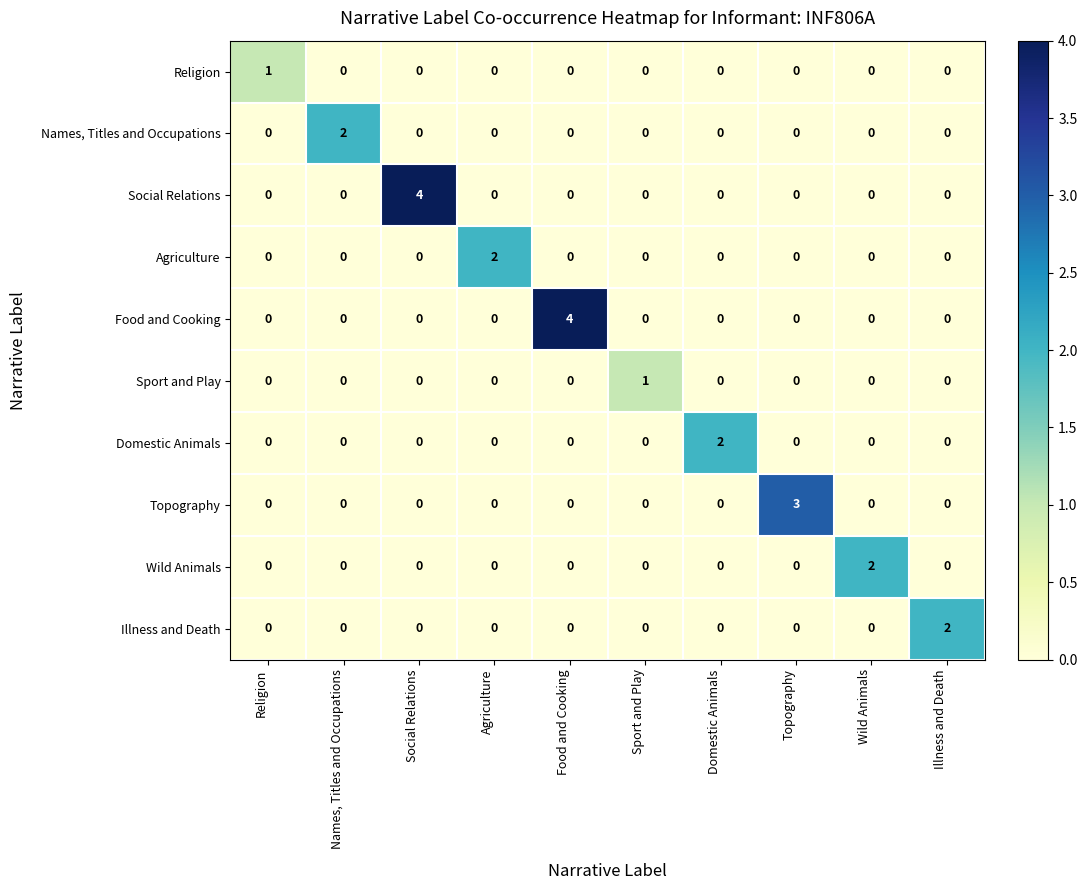

The value of Domestic Animals at Names, Titles and Occupations is 0. True or false?

True